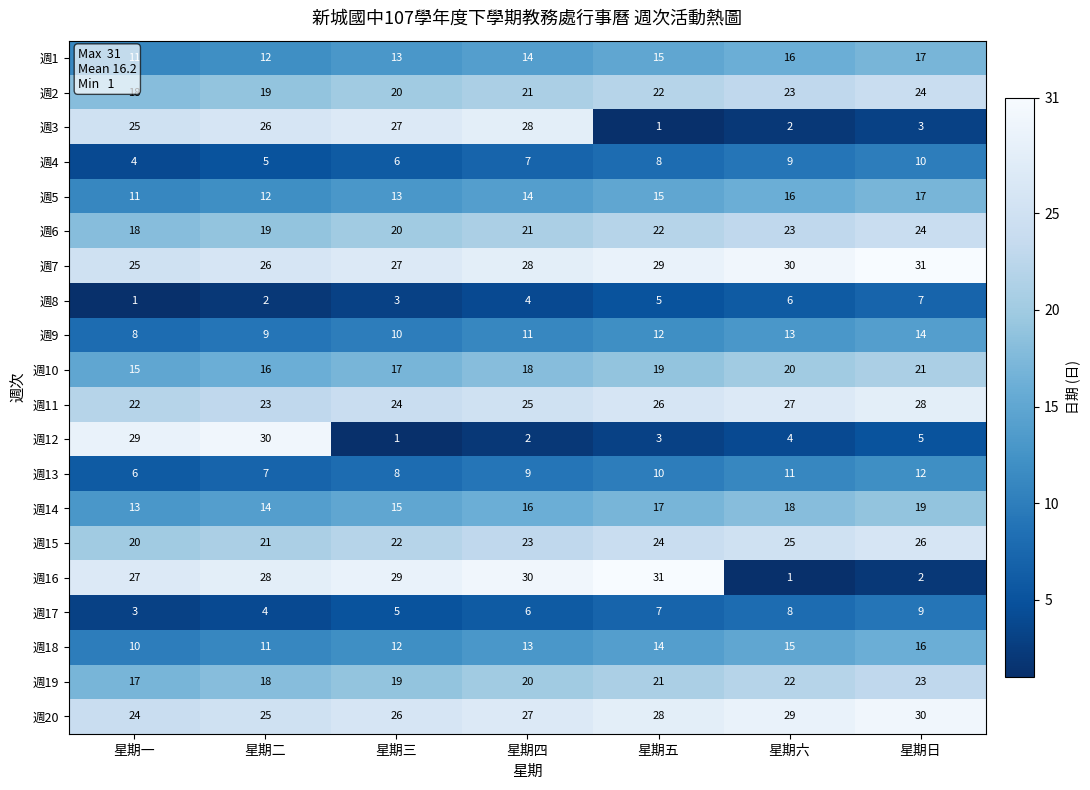

True or false: 週5 has a value of 17 at 星期日.

True